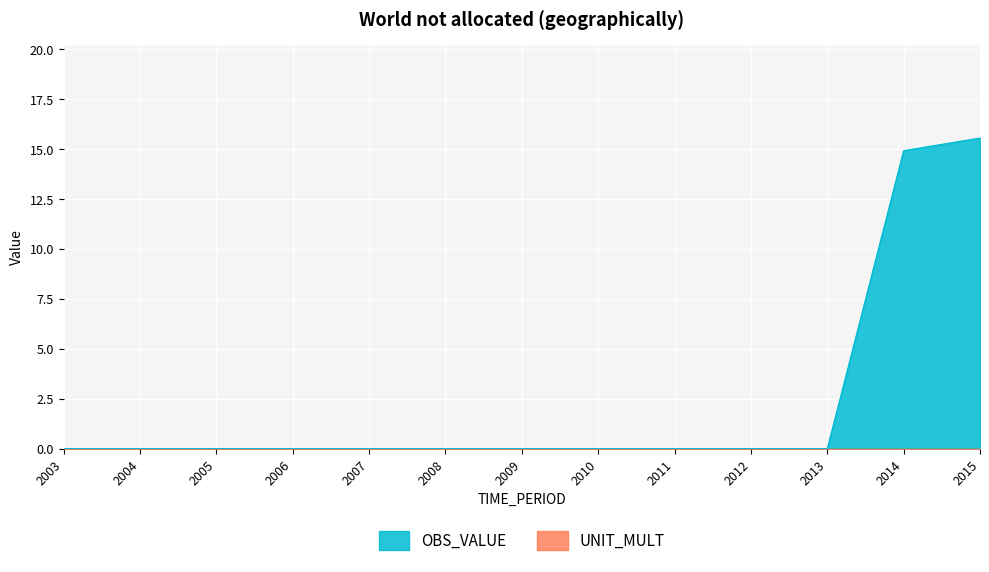

Is it true that the value at 2004 is 0.0?

True